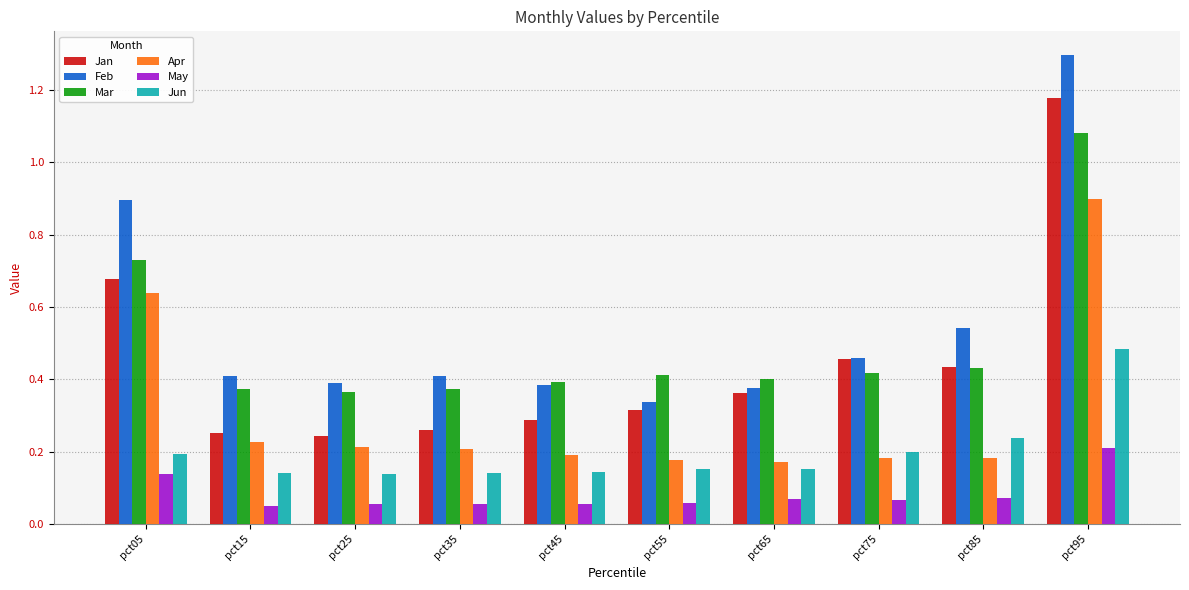

Which category has the lowest value in the Feb series?

pct55